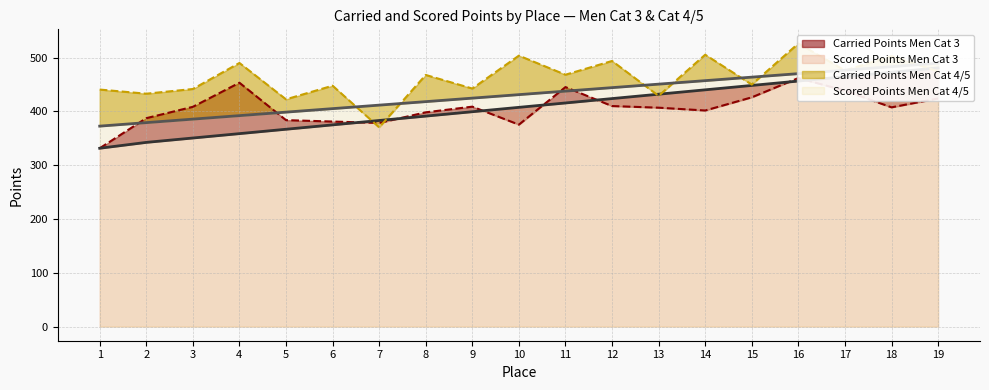

The value of Carried Points Men Cat 4/5 at 5 is 253.3. True or false?

False